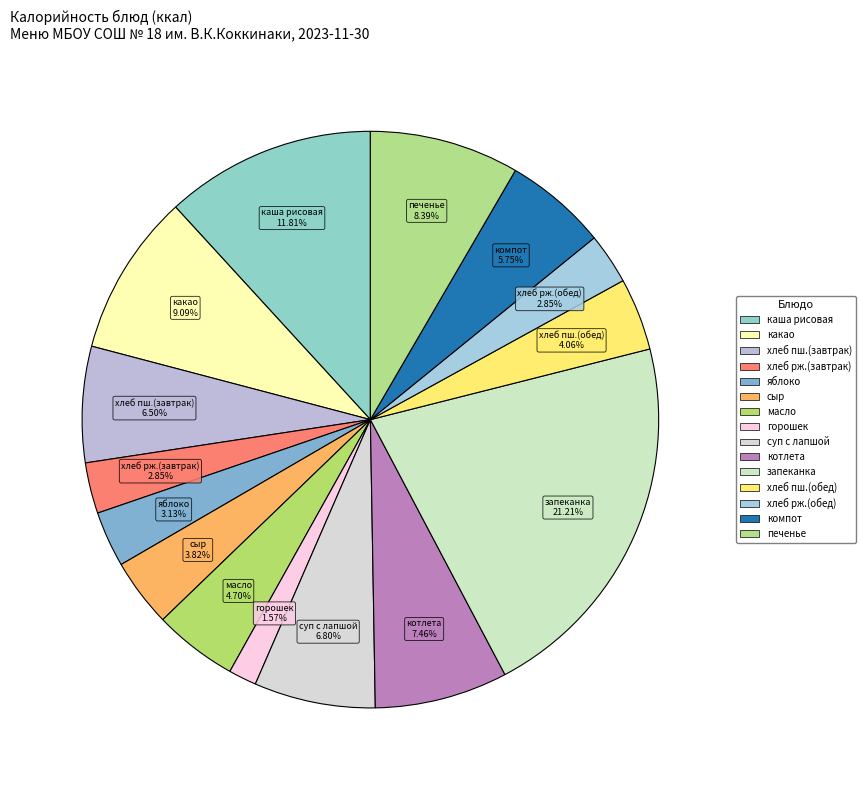

Does any single category account for the majority?

No